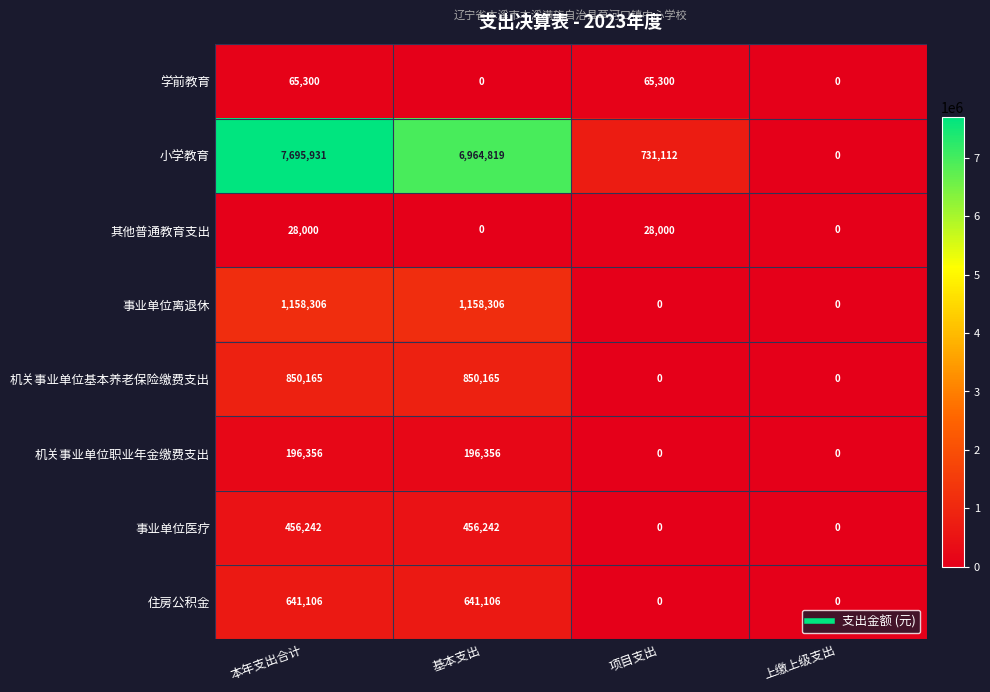

The 学前教育 series shows 0 at 基本支出. True or false?

True